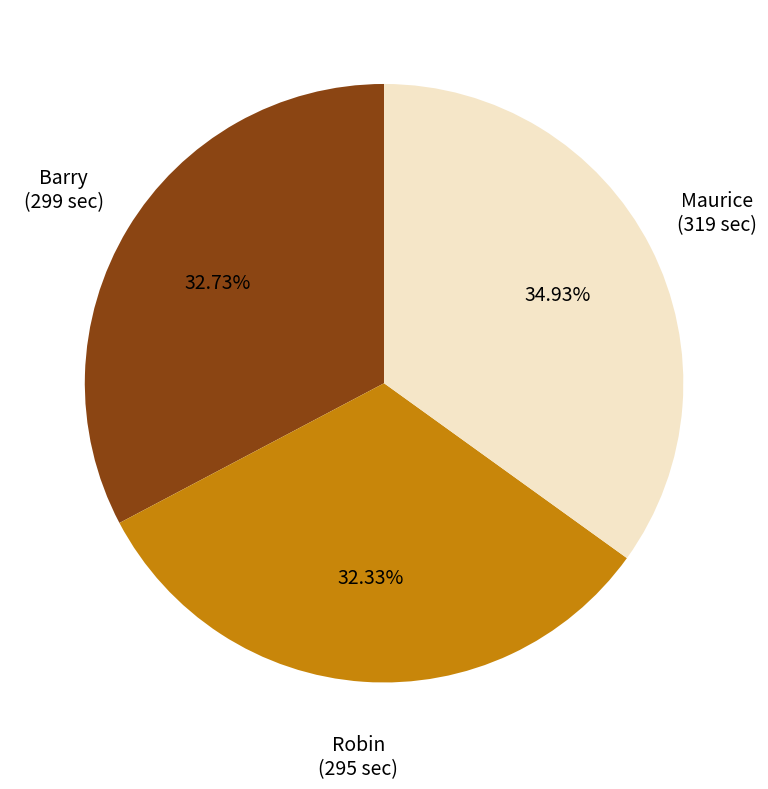

Which category has the biggest portion of the pie?

Maurice